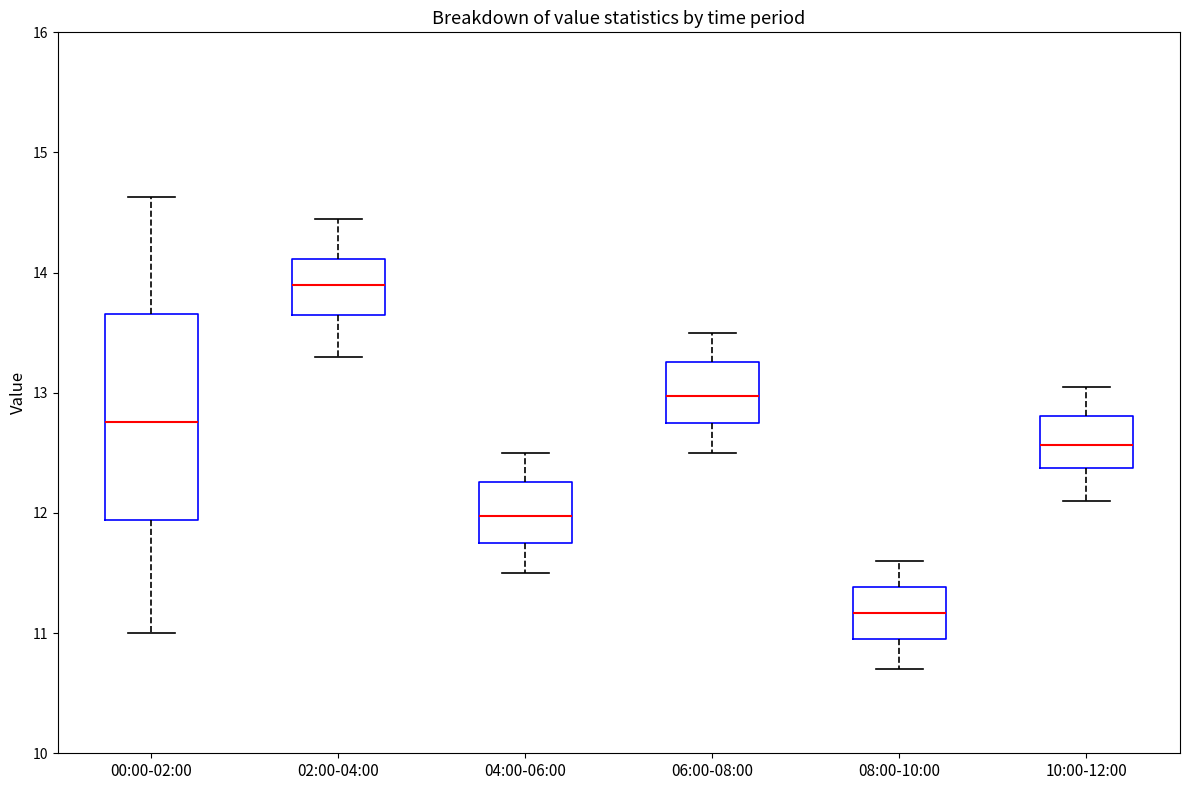

Which box has the highest median line?

02:00-04:00